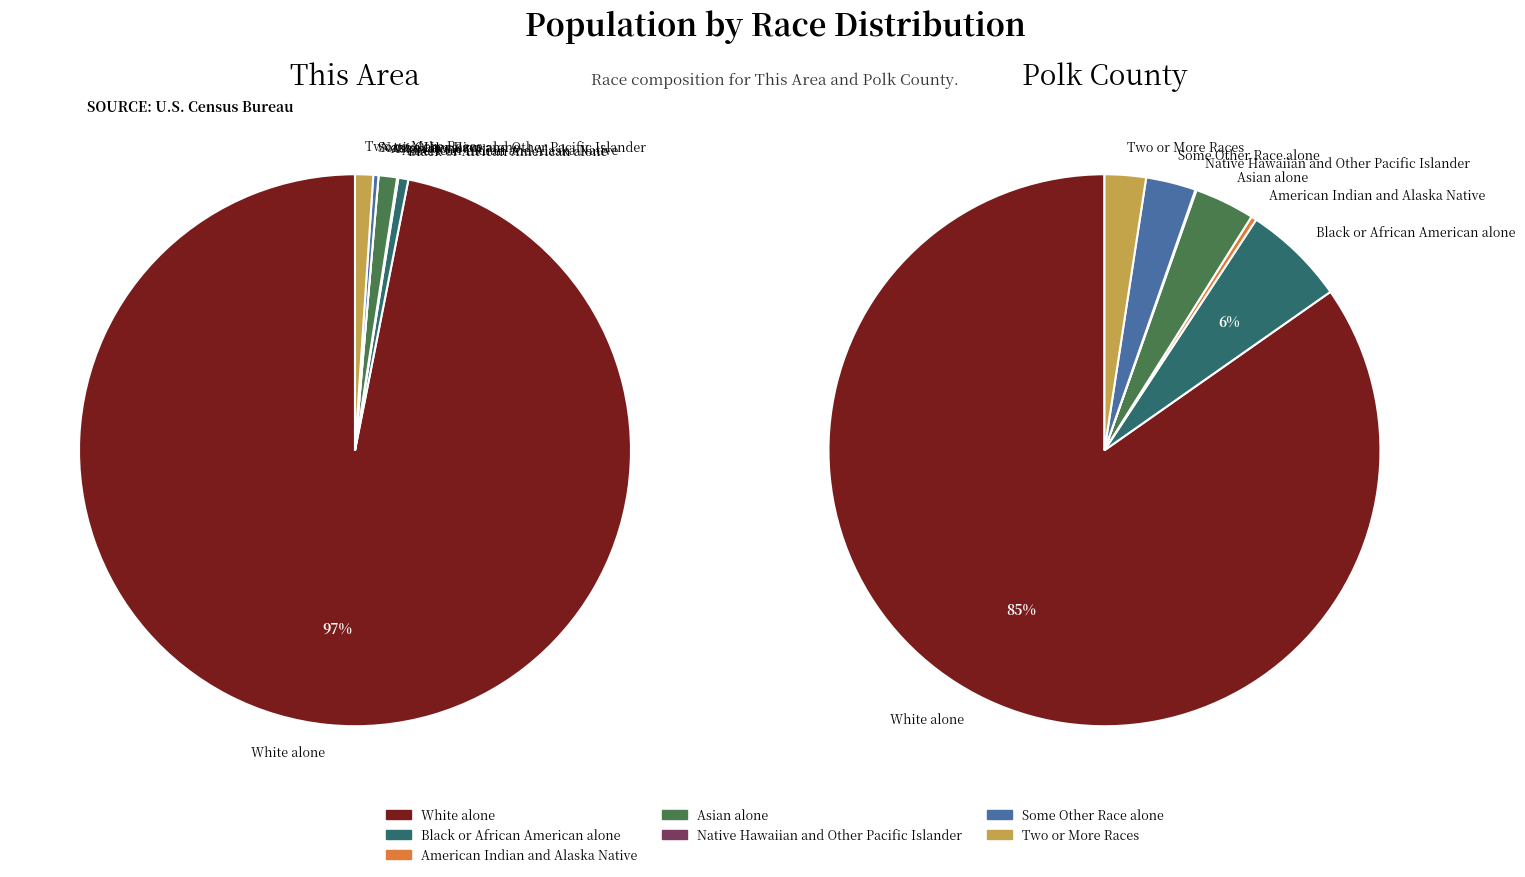

Which category has the biggest portion of the pie?

White alone